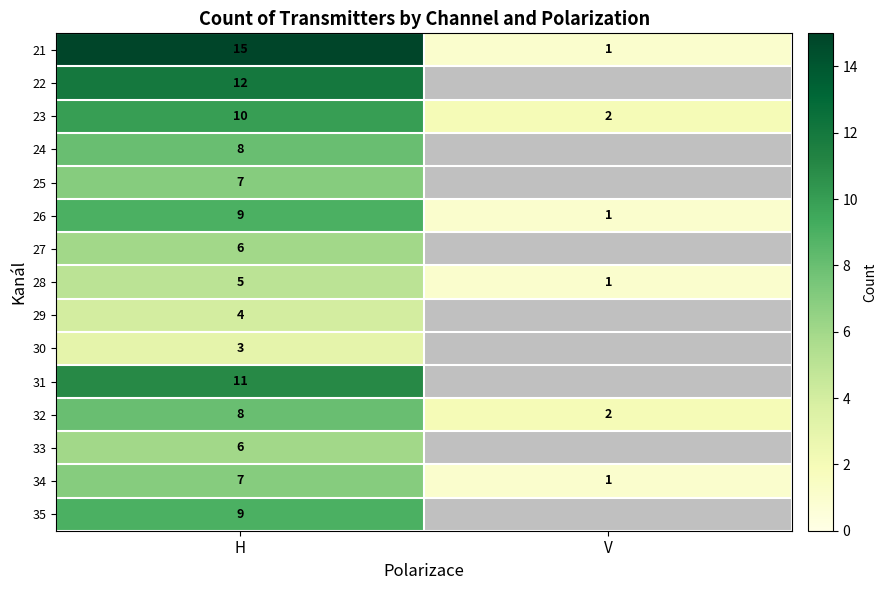

The 22 series shows 12 at H. True or false?

True